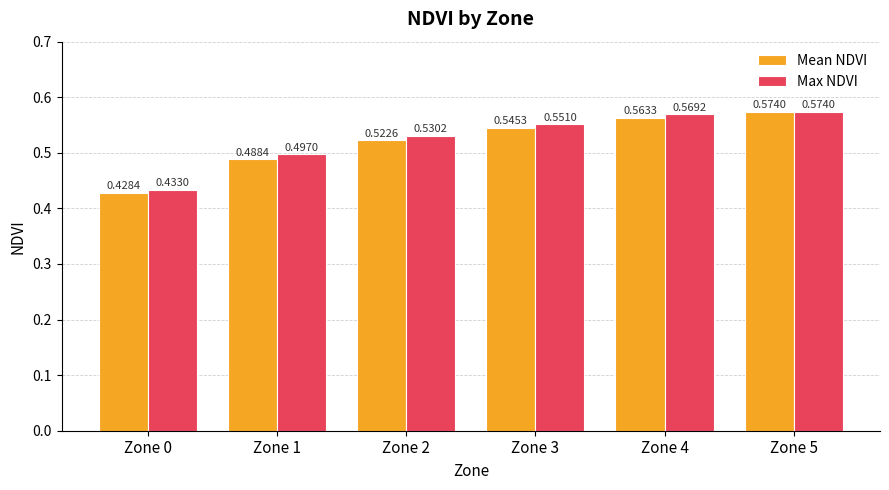

List the labels in order of Max NDVI value, smallest first.

Zone 0, Zone 1, Zone 2, Zone 3, Zone 4, Zone 5